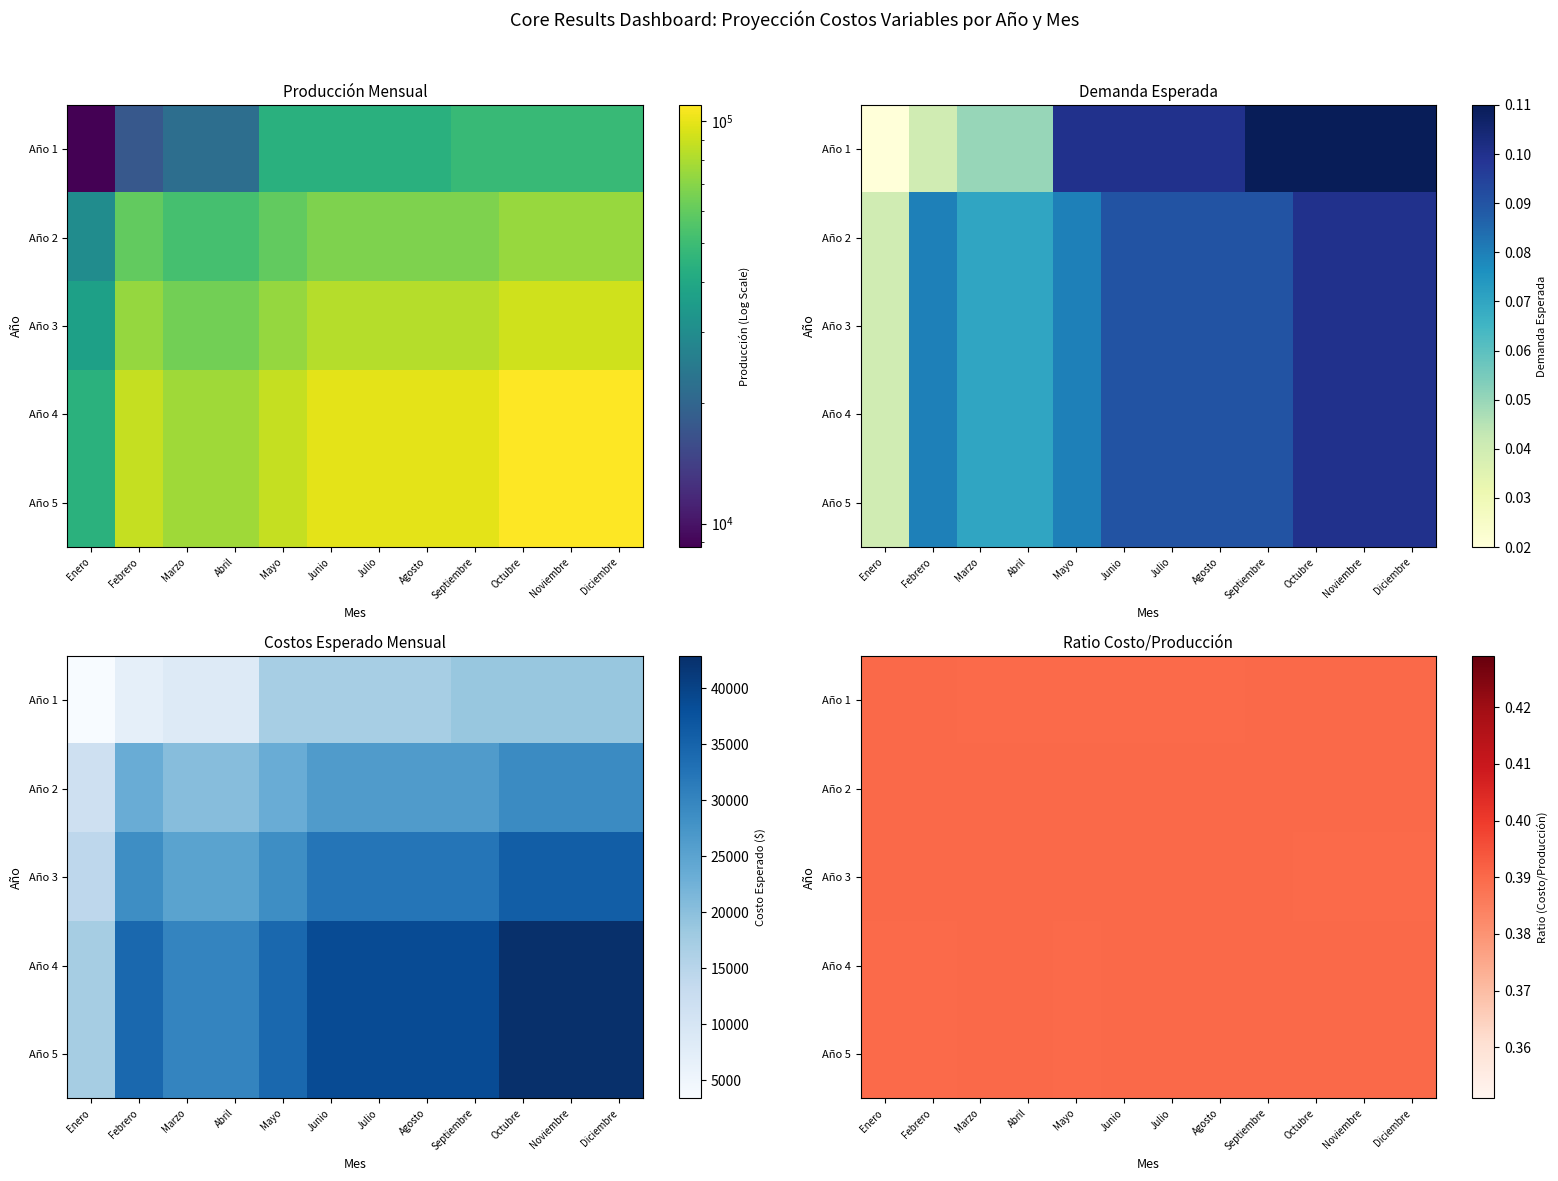

At which label is Abril closest to 0?

Enero